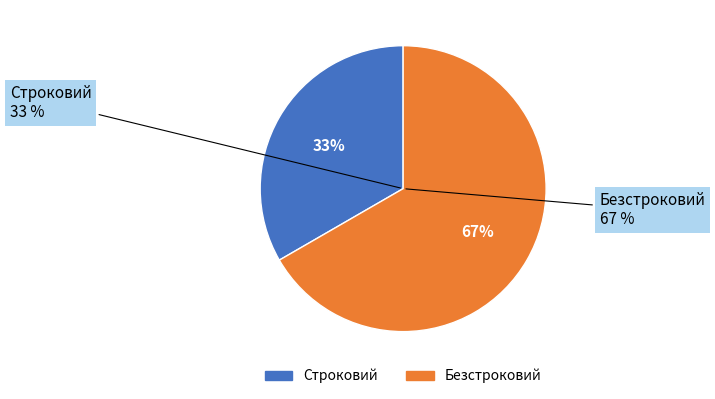

Is there any slice that represents more than half of the pie?

Yes